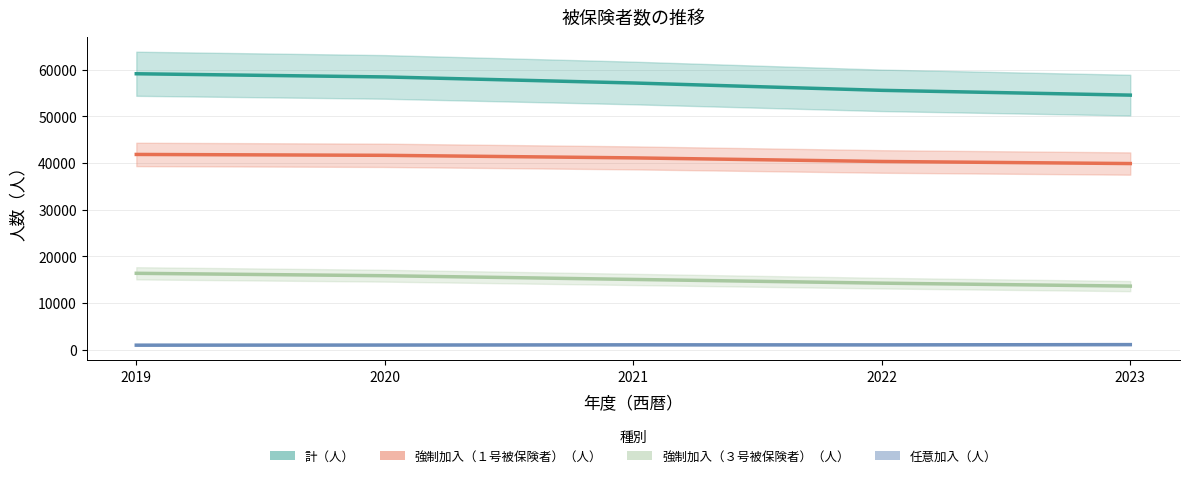

Is it true that 強制加入（１号被保険者）（人） equals 61221 at 2019?

False